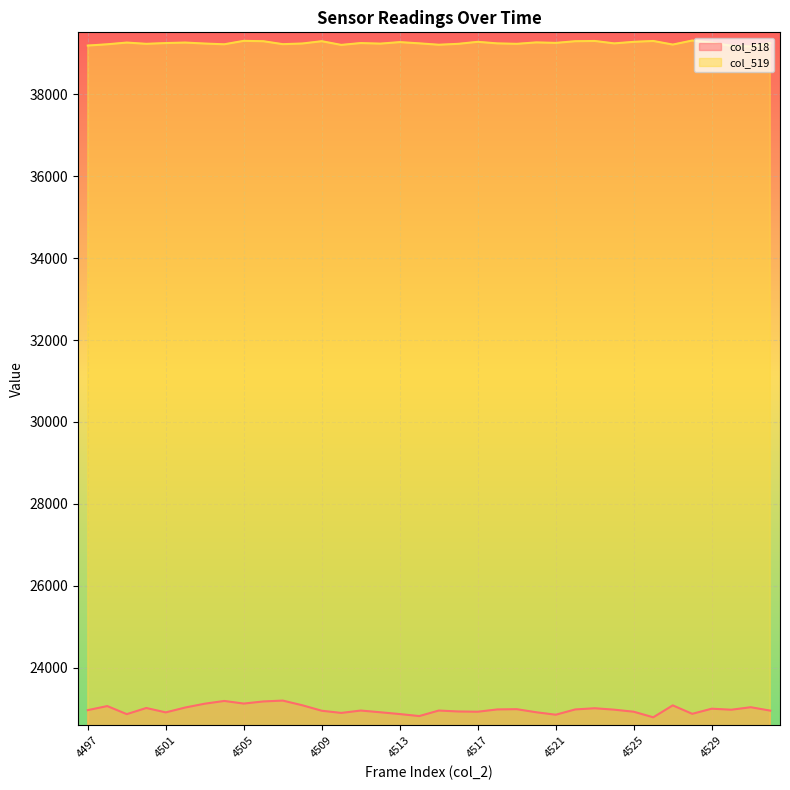

True or false: col_518 and col_519 cross at least once.

False